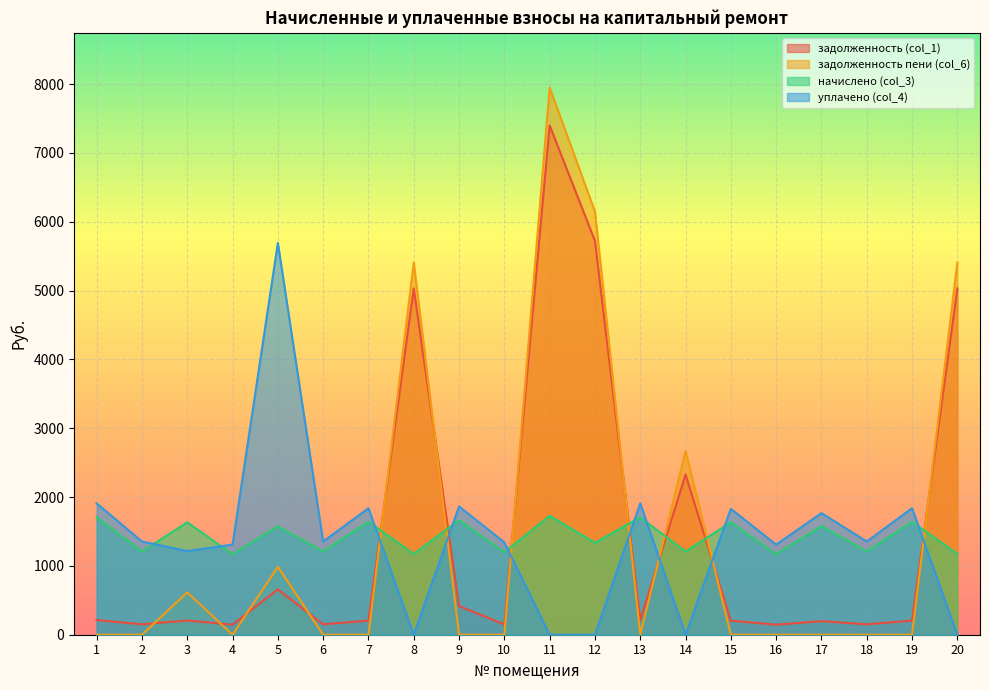

Count the number of categories in the chart.

20